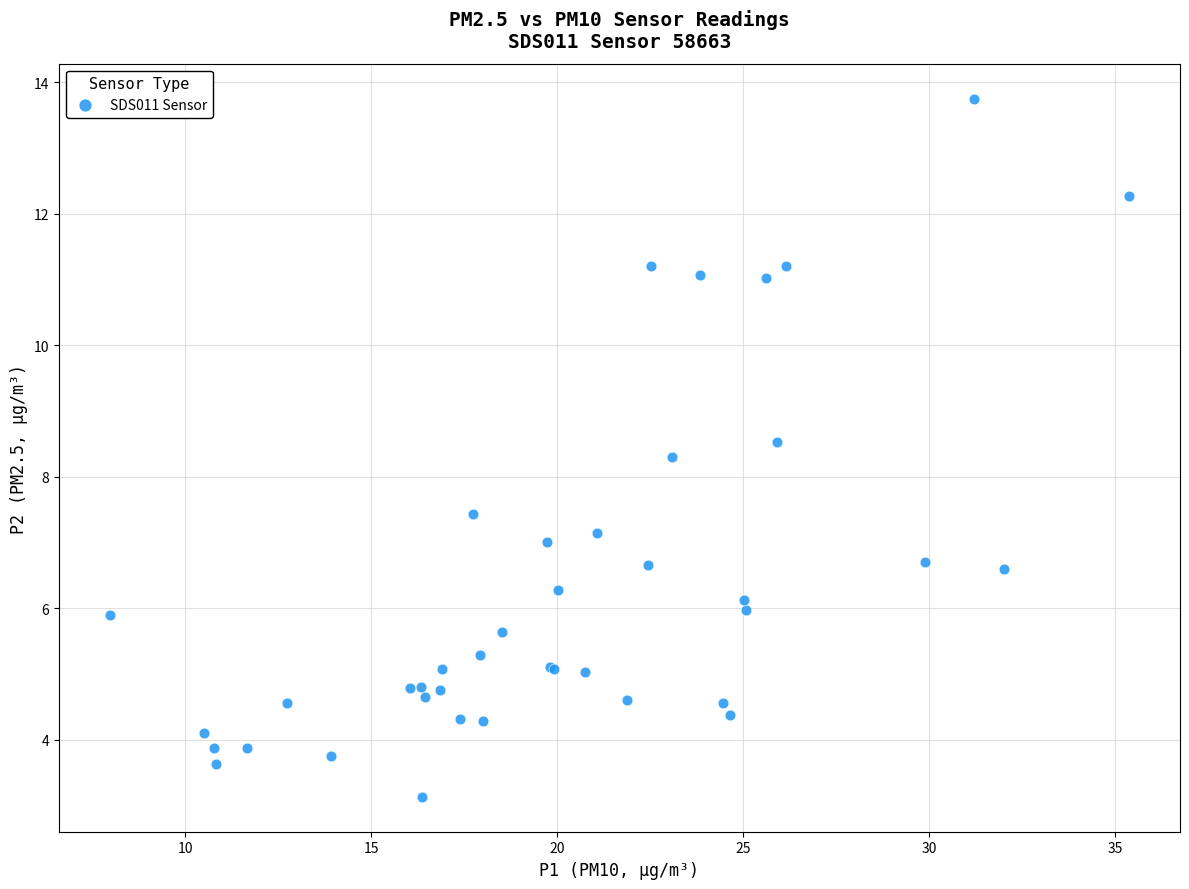

What Y value in the scatter plot is closest to 8?

8.3